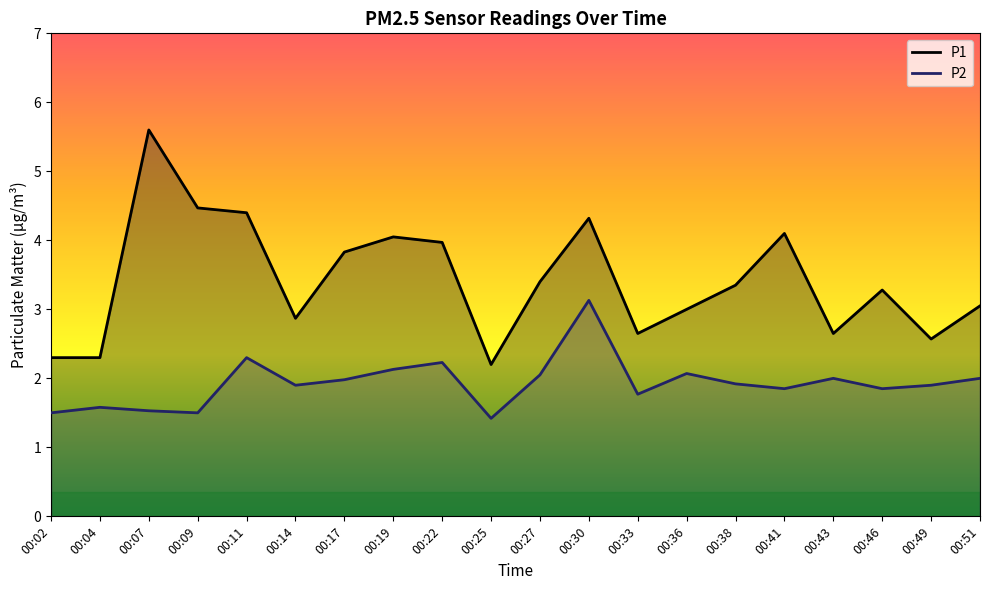

At how many categories does at least one series exceed 2?

20